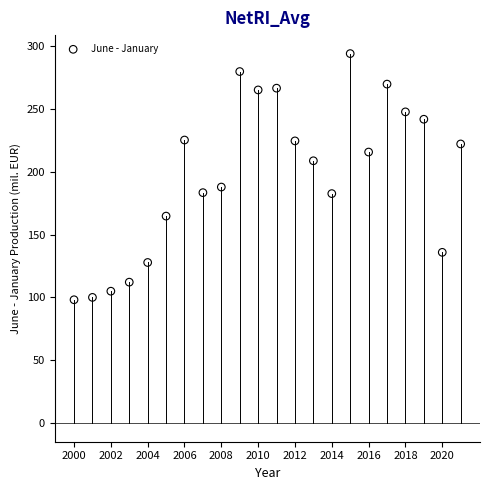

What is the range of Y values (max minus min)?

195.6